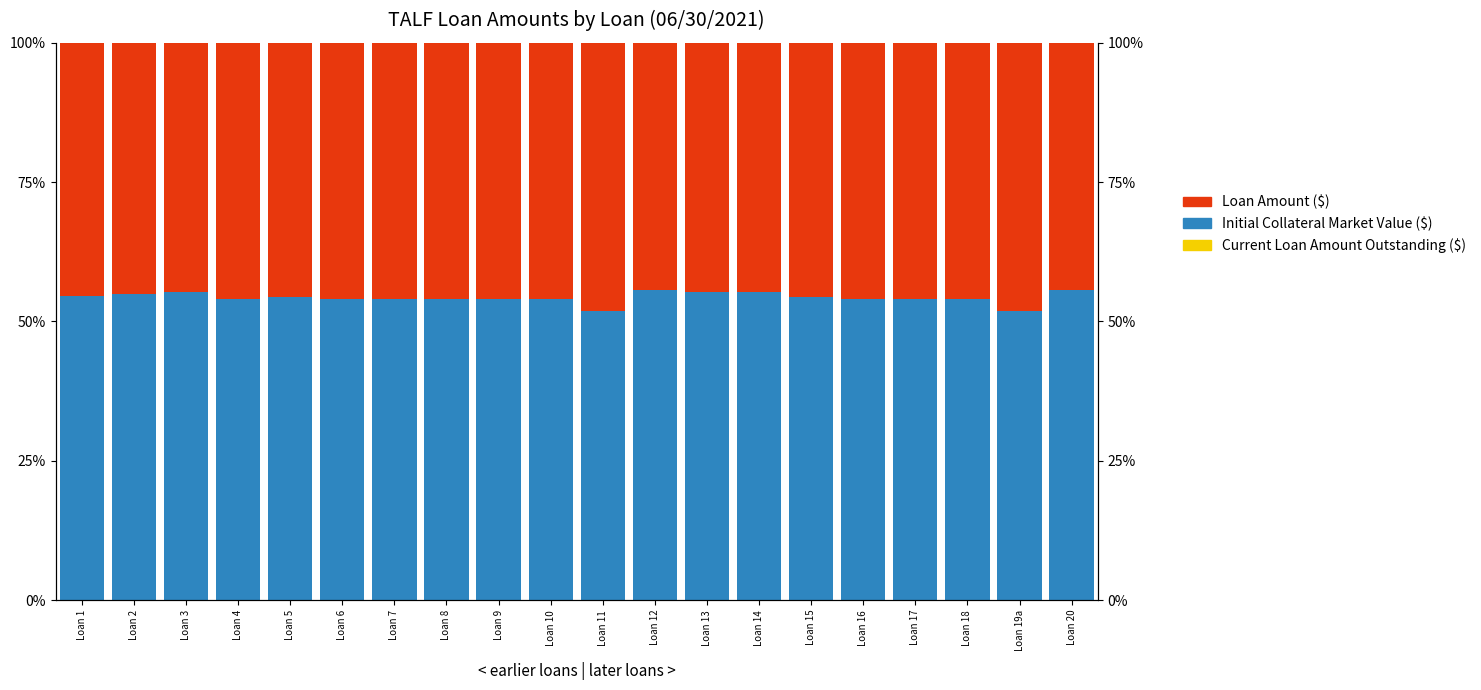

Where is Initial Collateral Market Value ($) nearest to the value 53?

Loan 9